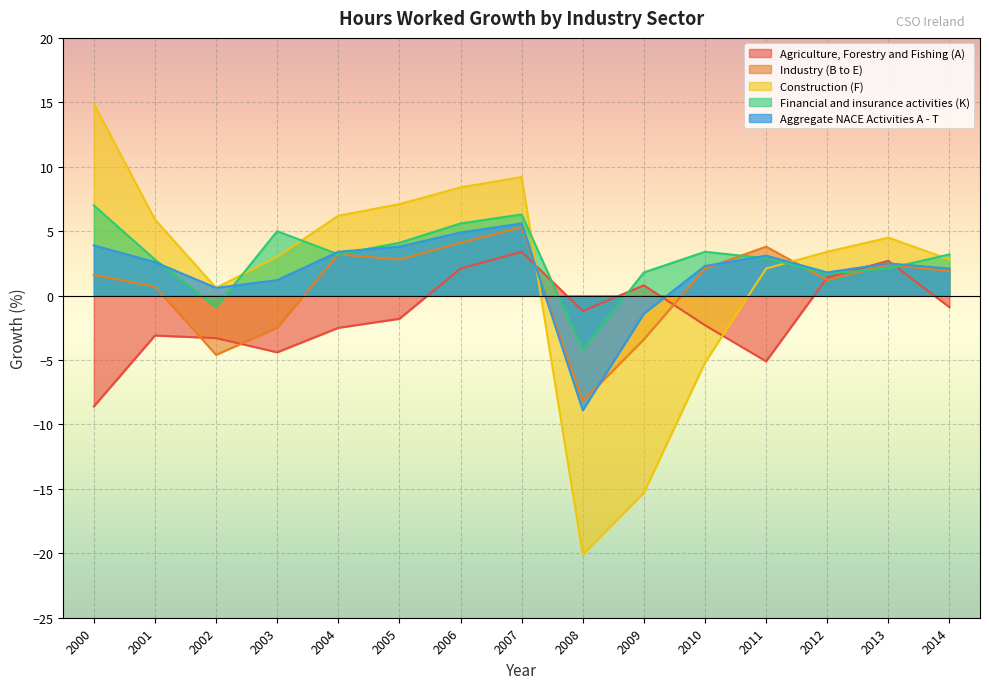

Which series has the largest range (max minus min)?

Construction (F)